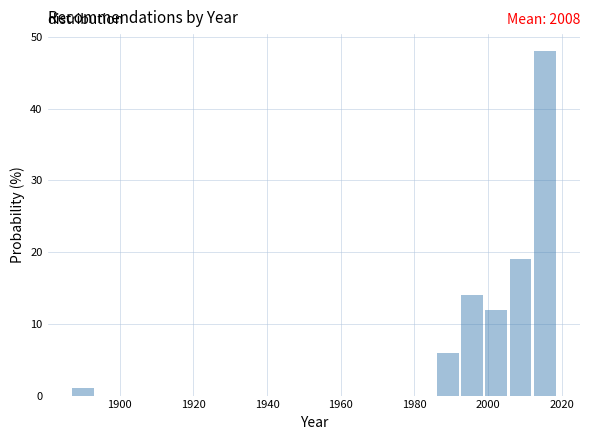

Around what value on the x-axis is the tallest bar? Give the approximate position of its centre, as read against the axis.

2016